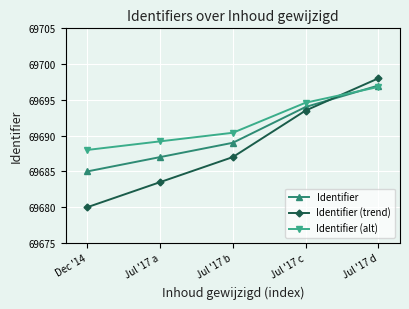

Reading left to right, transcribe all the data shown in this chart.

Identifier: 69685.0	69687.0	69689.0	69694.0	69697.0
Identifier (trend): 69680.0	69683.5	69687.0	69693.5	69698.0
Identifier (alt): 69688.0	69689.2	69690.4	69694.6	69696.8